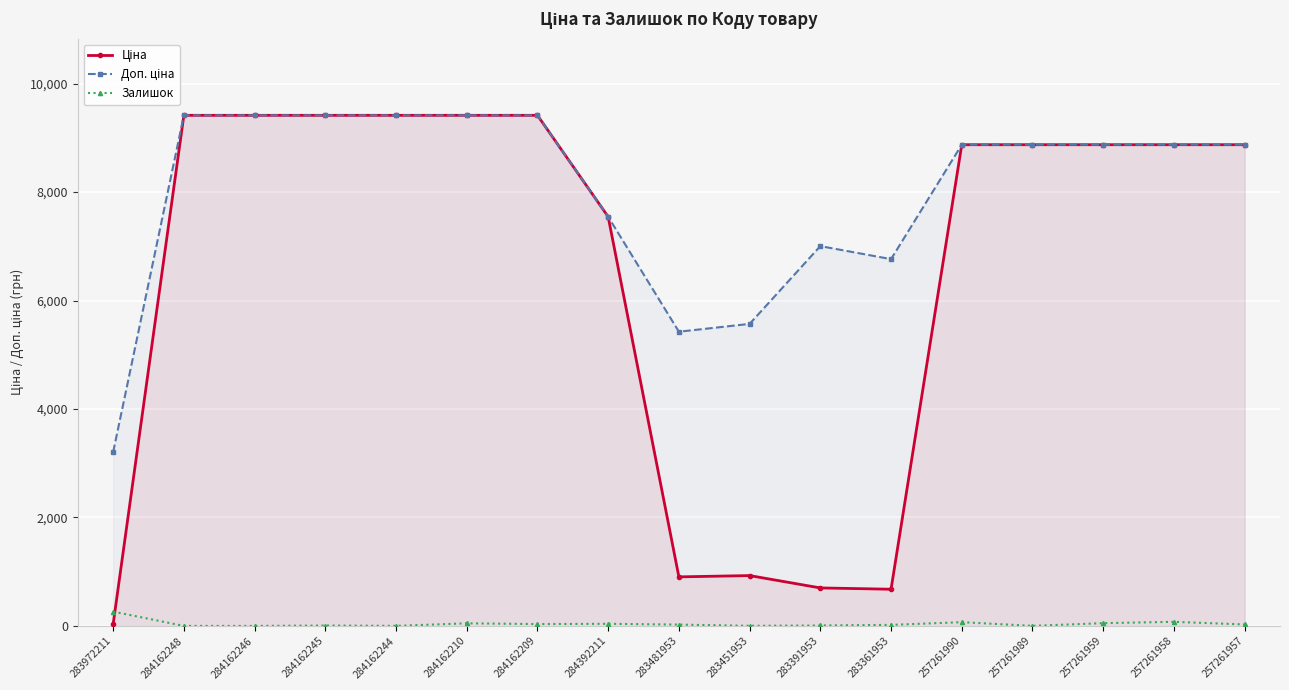

Where does the Залишок series first go above 24?

283972211